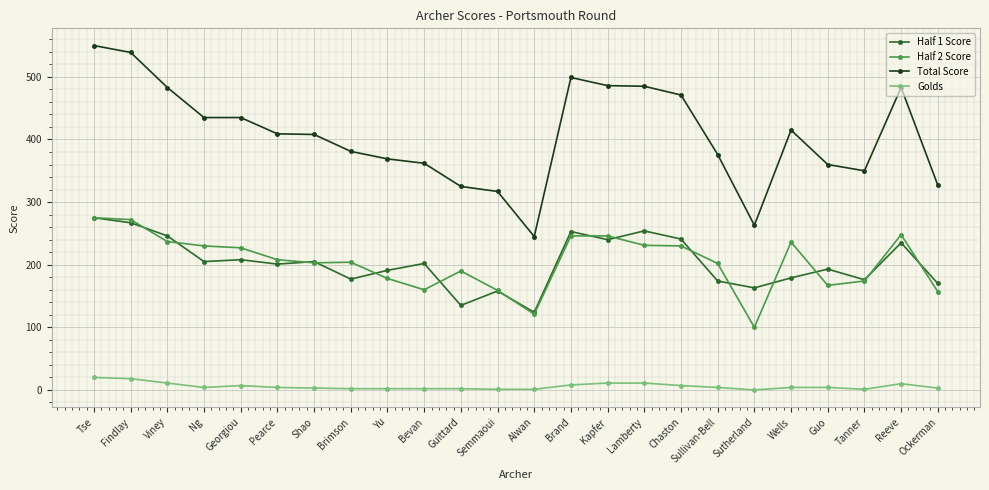

Rank the series at Brimson from lowest to highest value.

Golds, Half 1 Score, Half 2 Score, Total Score